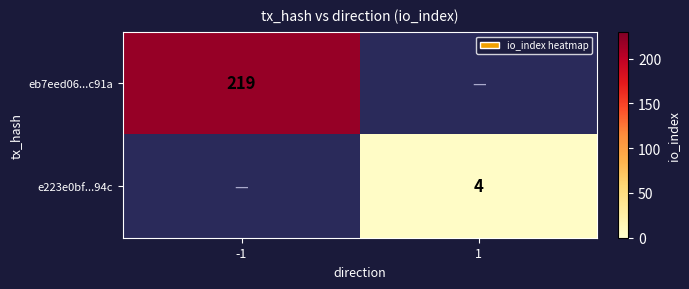

The value of e223e0bf...94c at 1 is 1. True or false?

False